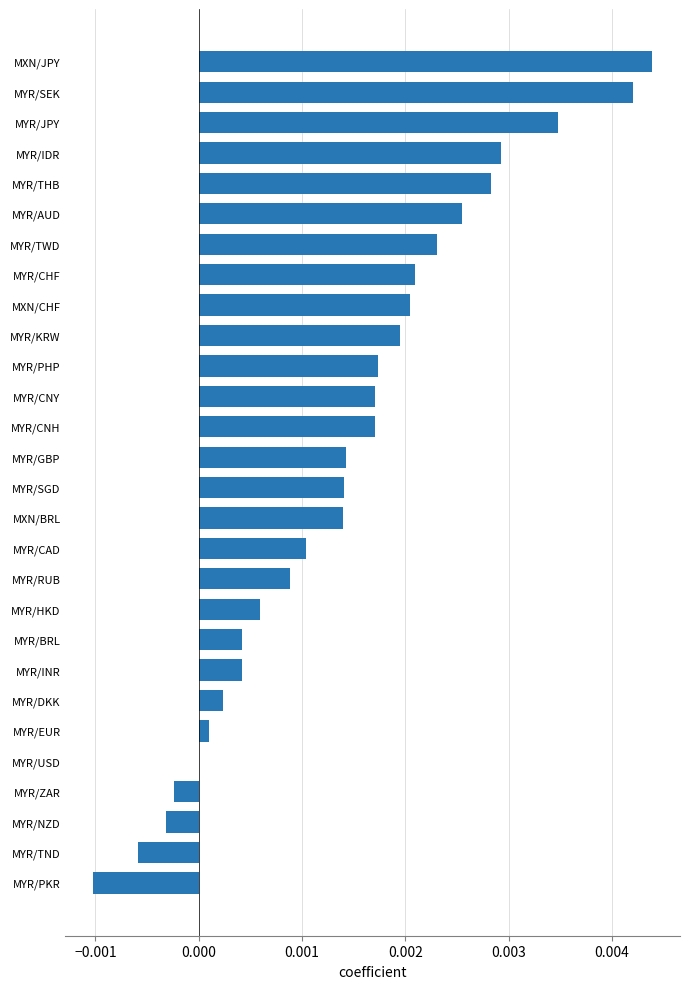

The chart shows a value of 0.0 at MYR/INR. True or false?

True